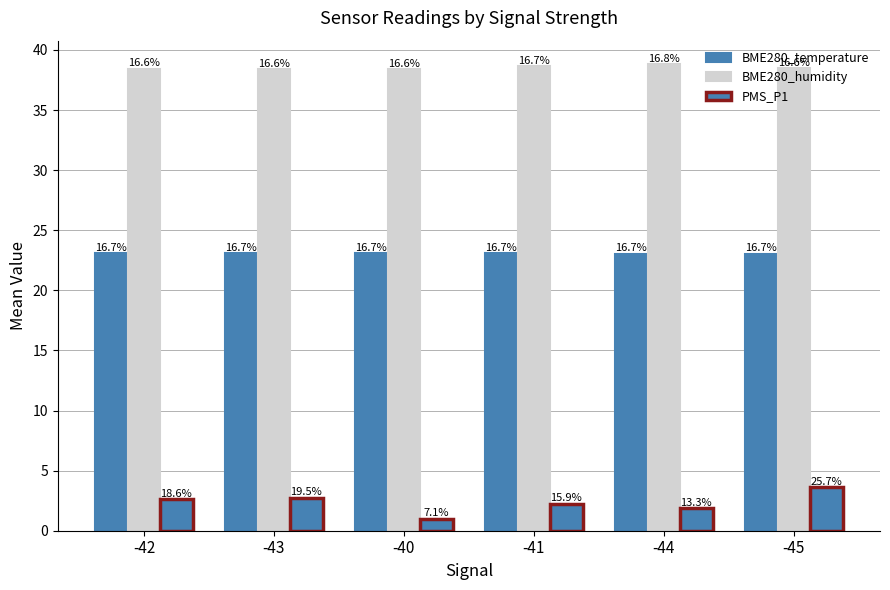

What is the sum of the BME280_temperature values at -44 and -45?

46.1